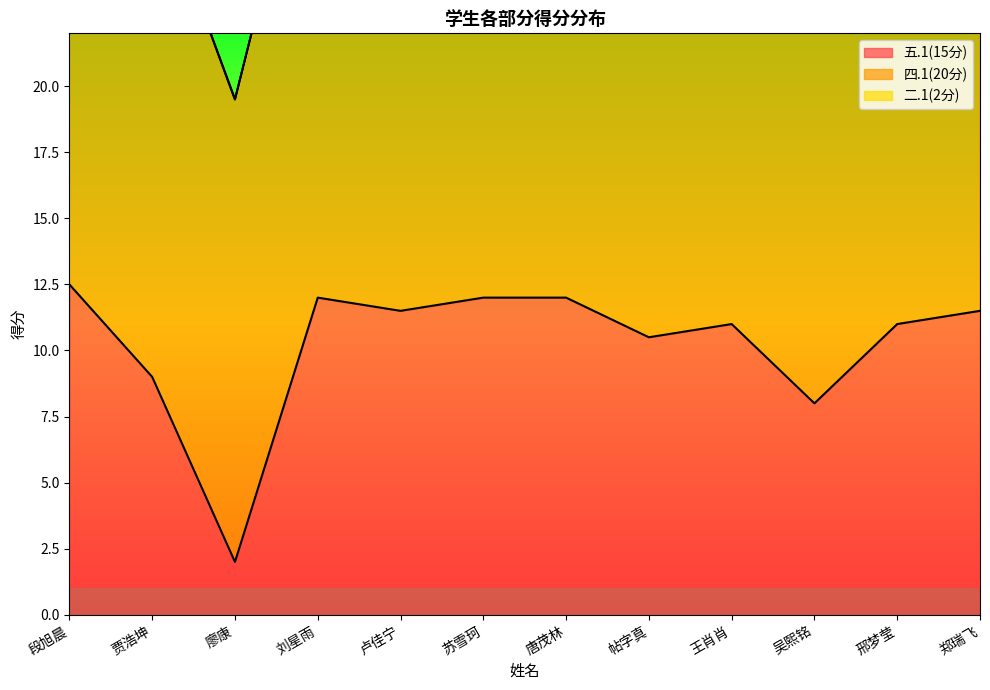

At which label is 五.1(15分) closest to 7?

吴熙铭